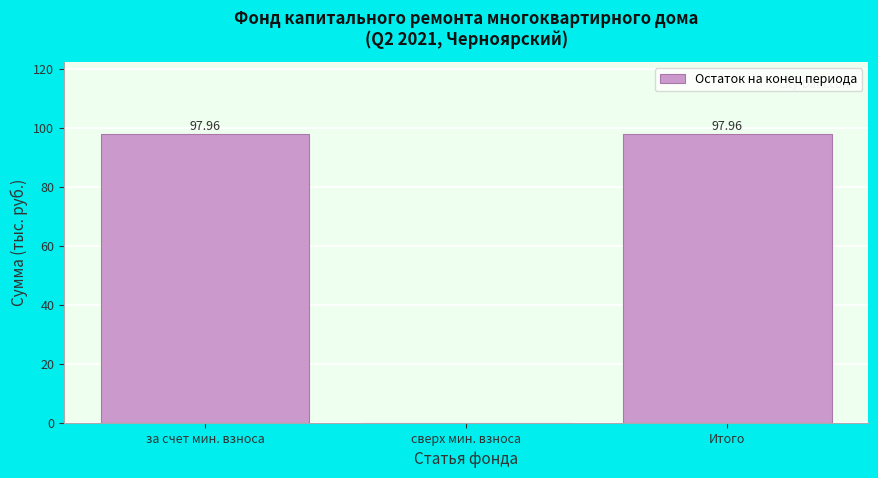

What is the sum of all values?

195.9